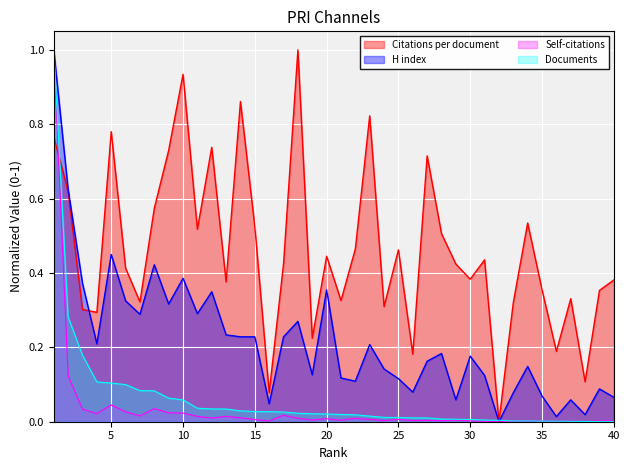

Which series has the largest total across all categories?

Citations per document